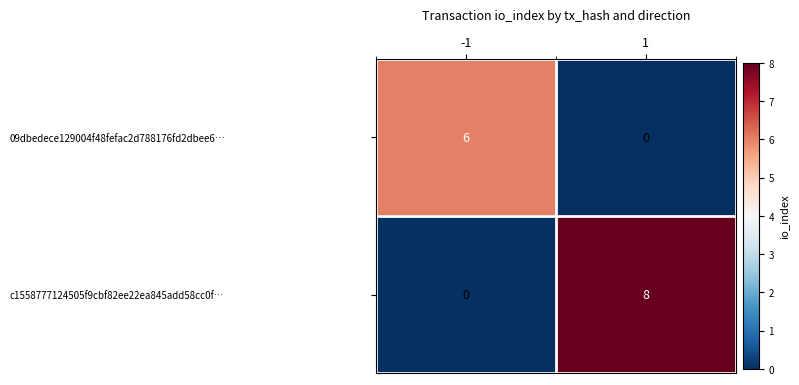

The c1558777124505f9cbf82ee22ea845add58cc0f… series shows 2 at 1. True or false?

False